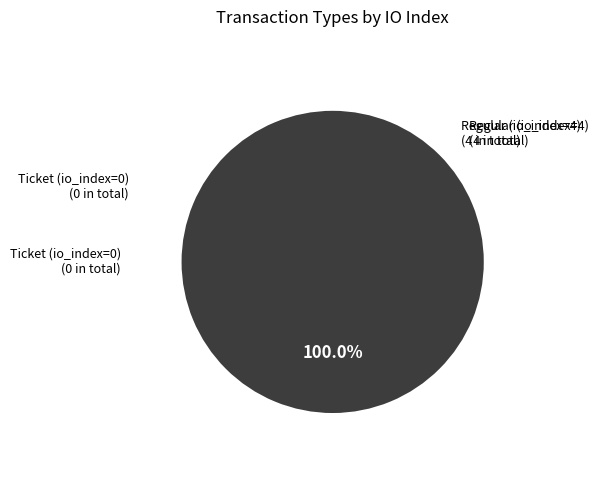

What is the smallest slice in the pie chart?

Ticket (io_index=0)